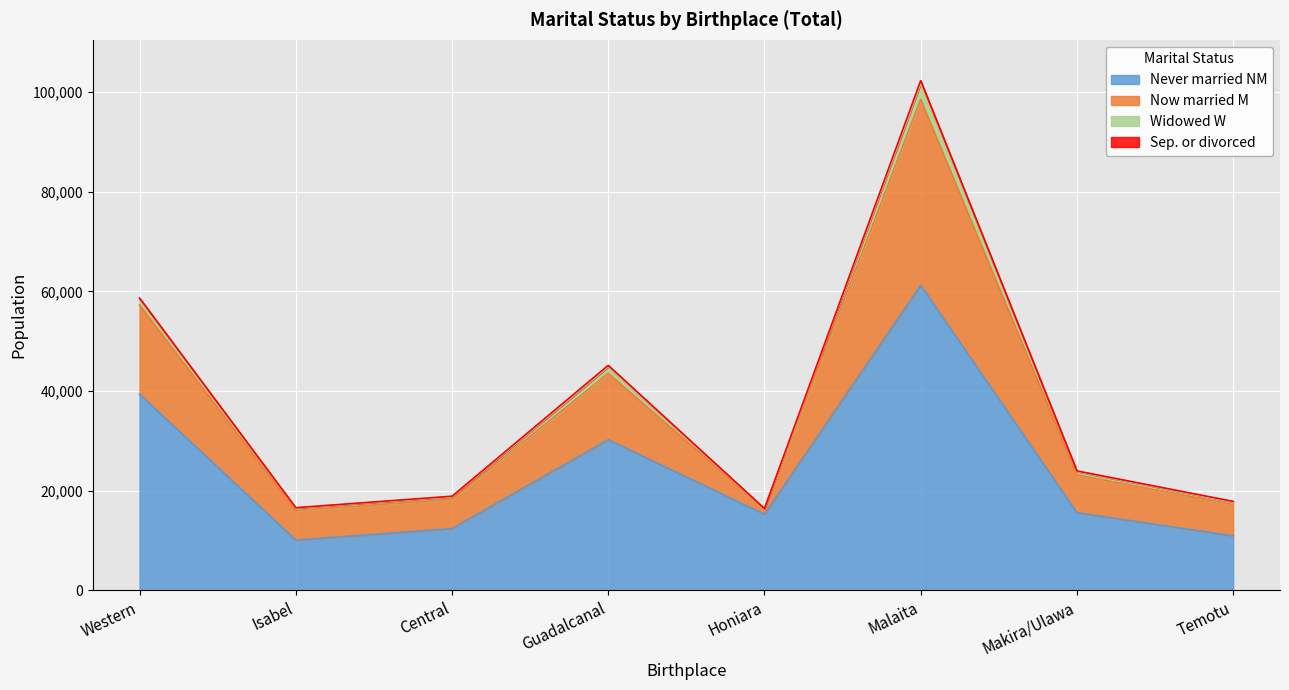

What is the minimum value for Never married NM?

10113